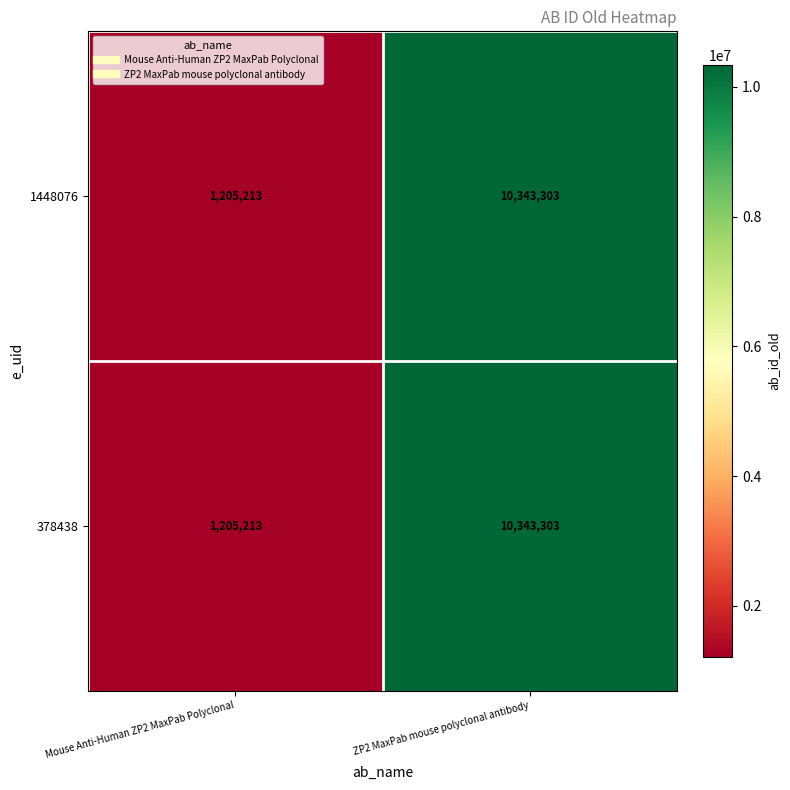

What is the total value across all series at ZP2 MaxPab mouse polyclonal antibody?

20686606